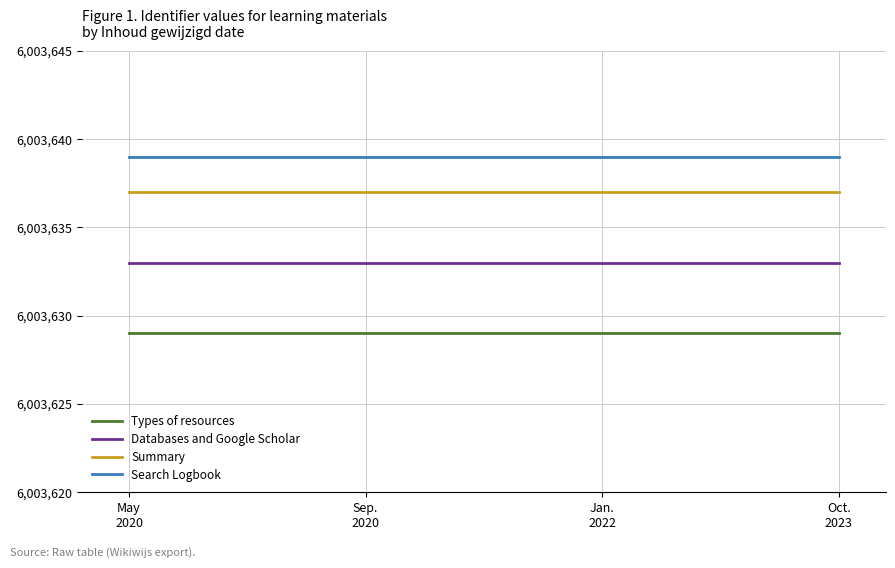

Rank the series by their maximum value, from highest to lowest.

Search Logbook, Summary, Databases and Google Scholar, Types of resources